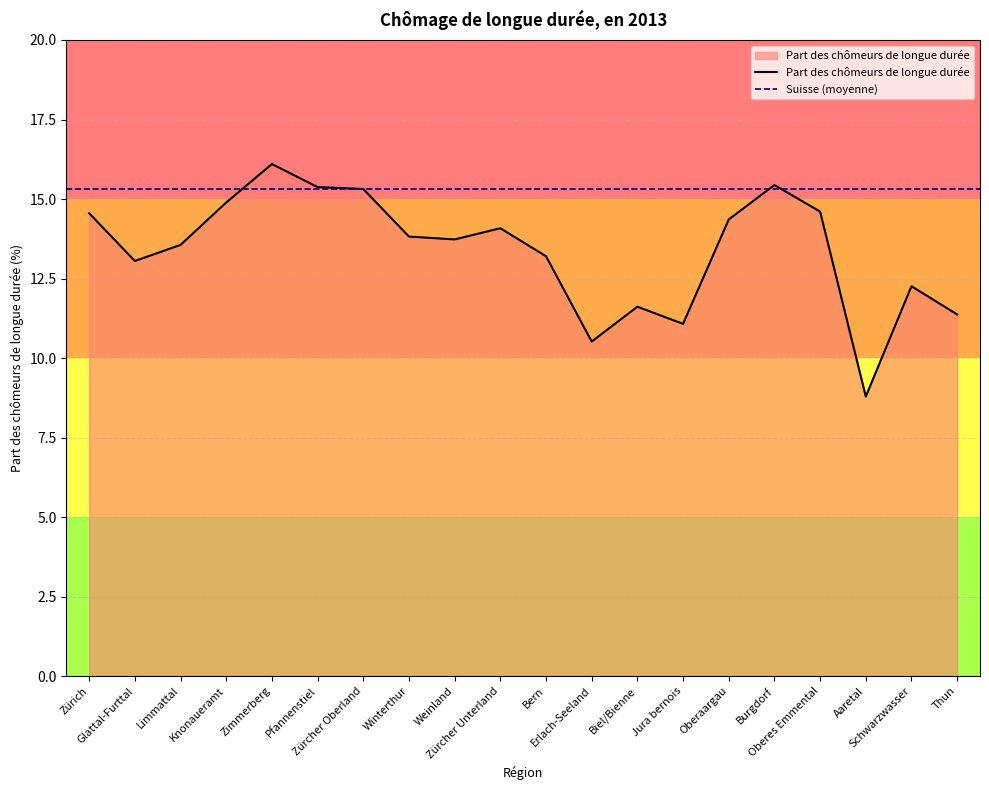

Does the chart have visible grid lines?

Yes